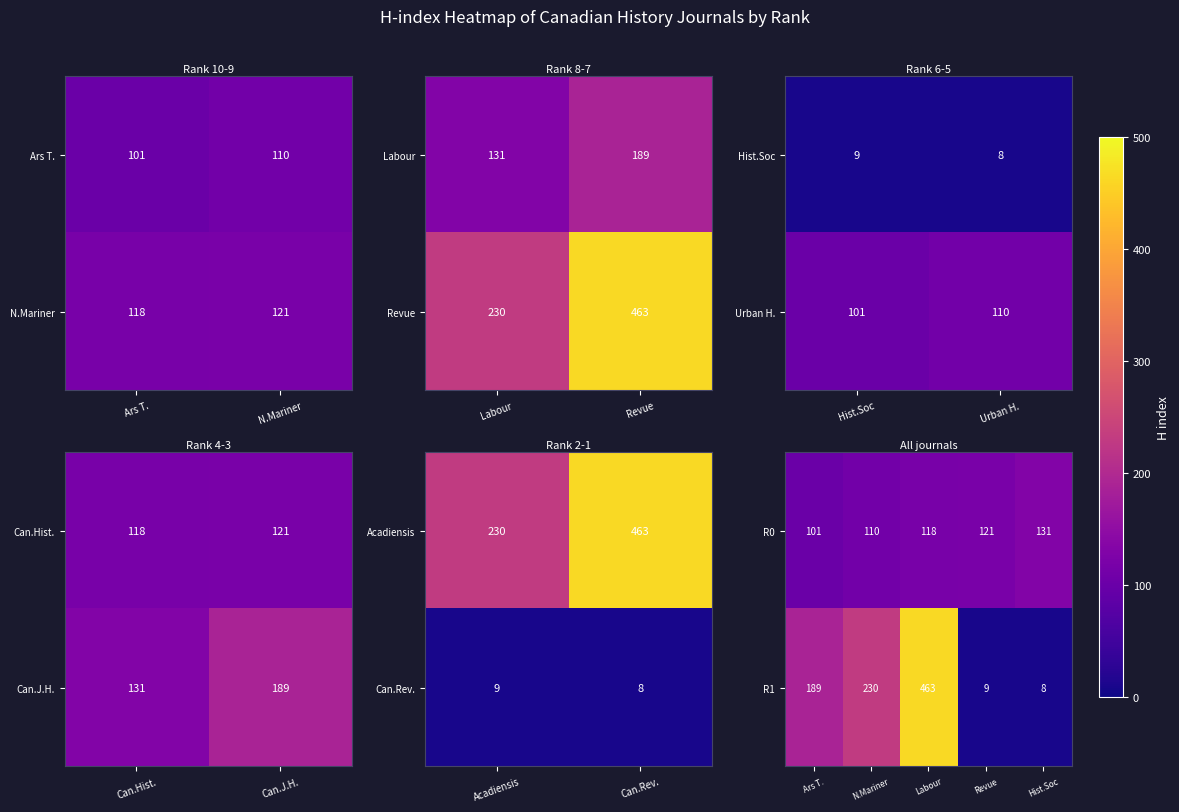

What is the maximum value shown in the chart?

463